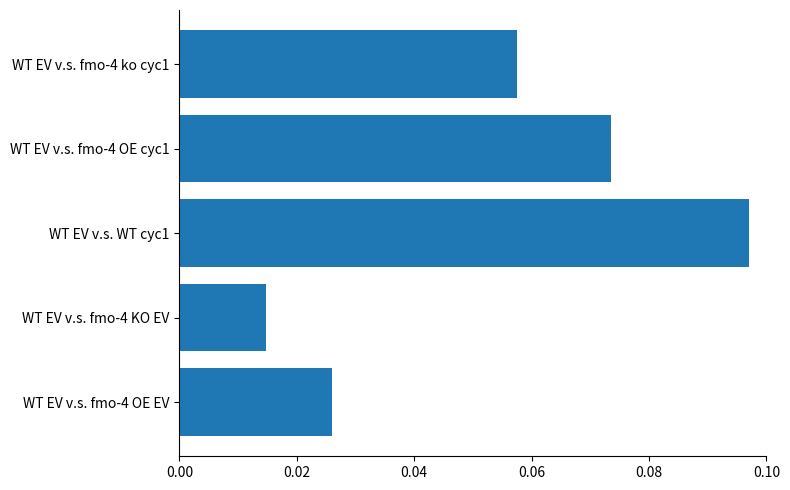

List the labels in order of value, smallest first.

WT EV v.s. fmo-4 KO EV, WT EV v.s. fmo-4 OE EV, WT EV v.s. fmo-4 ko cyc1, WT EV v.s. fmo-4 OE cyc1, WT EV v.s. WT cyc1